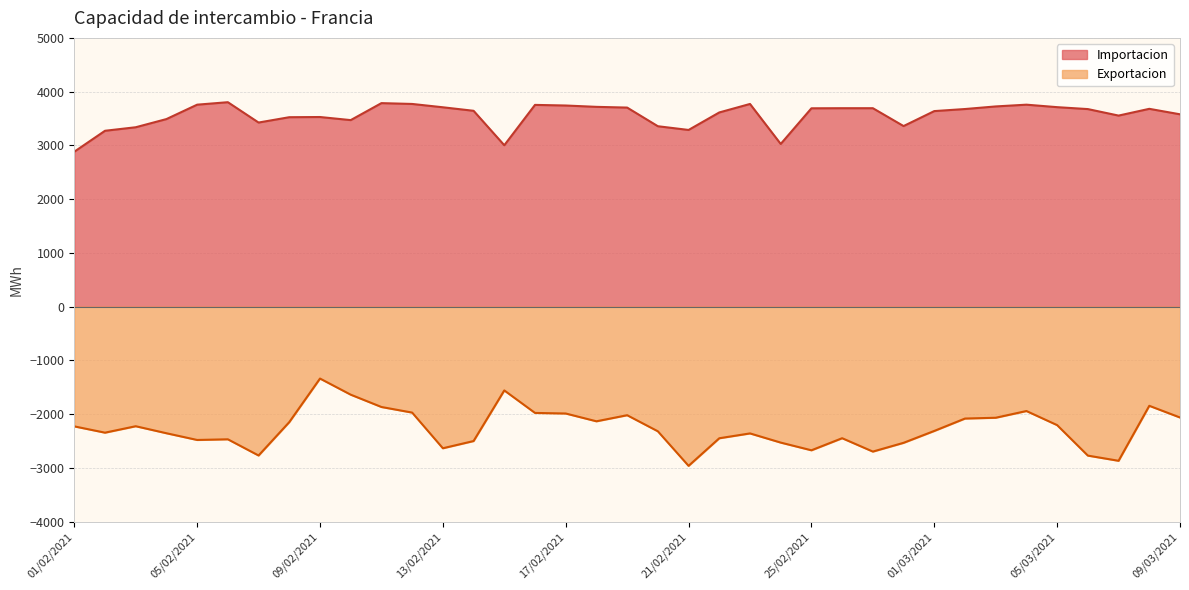

Which category has the lowest value in the Exportacion series?

21/02/2021